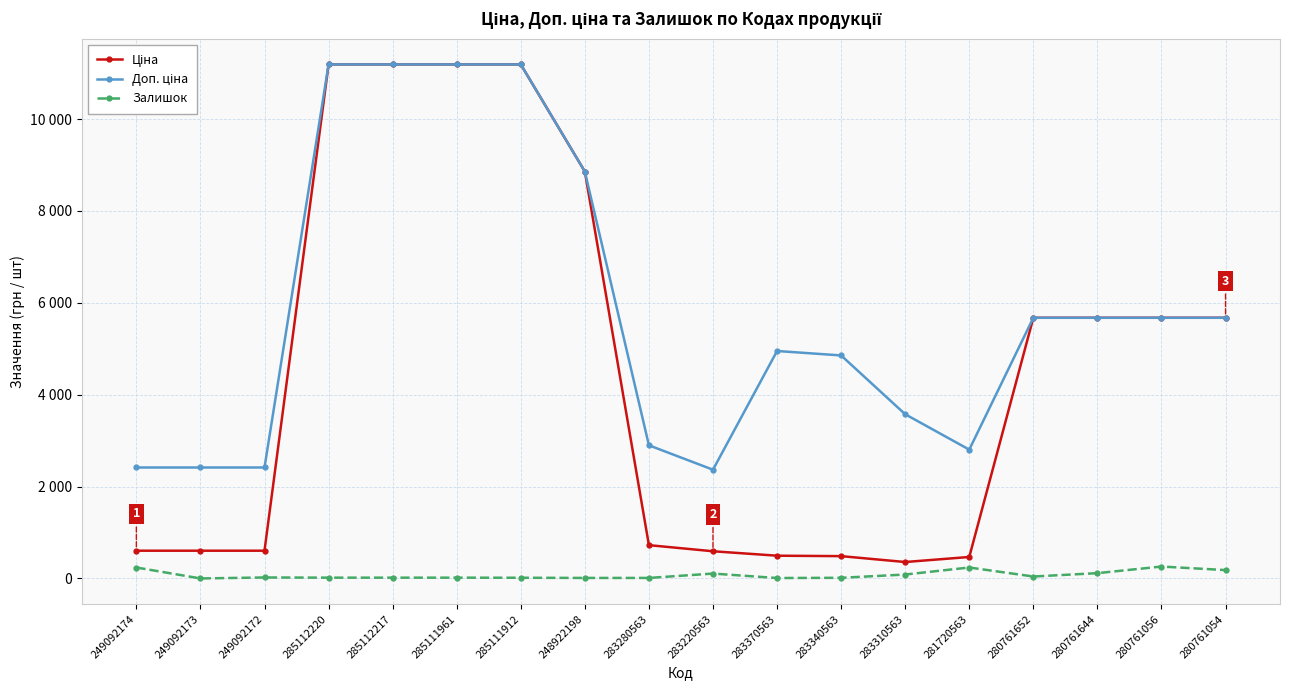

Is this an area chart (filled region under the line)?

No